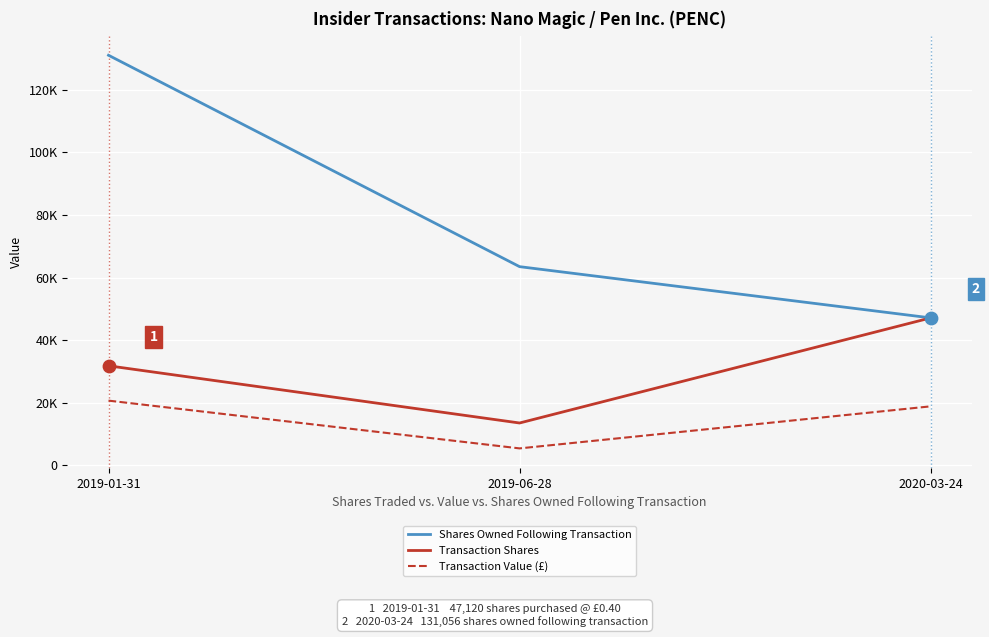

Does the chart have visible grid lines?

Yes